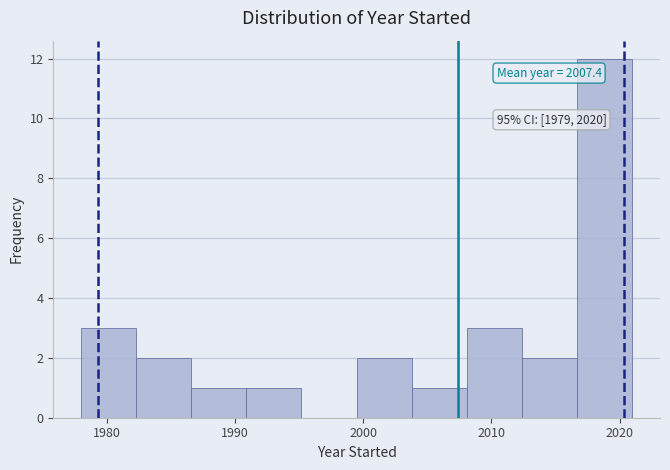

Which range on the x-axis has the tallest bar?

2016.7 to 2021.0